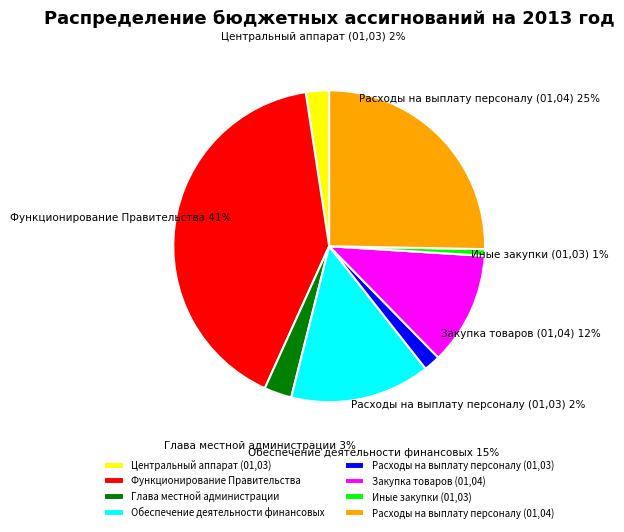

To the nearest percent, what portion does Расходы на выплату персоналу (01,03) represent?

2%